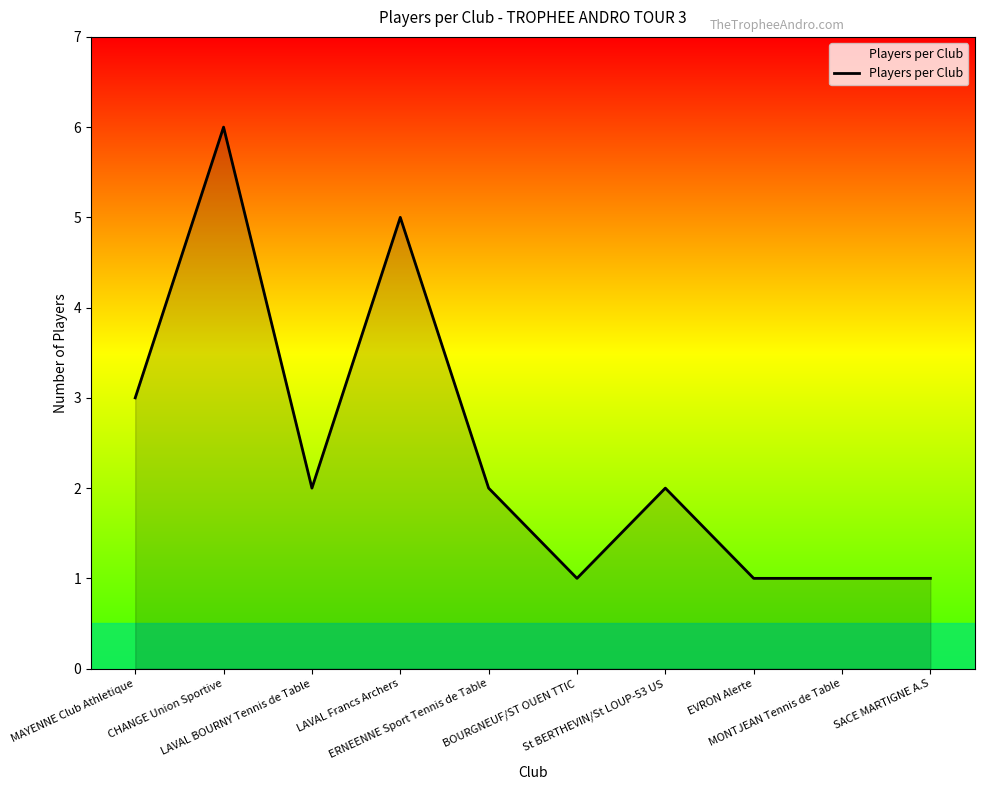

At which category does the data reach its first local peak?

CHANGE Union Sportive